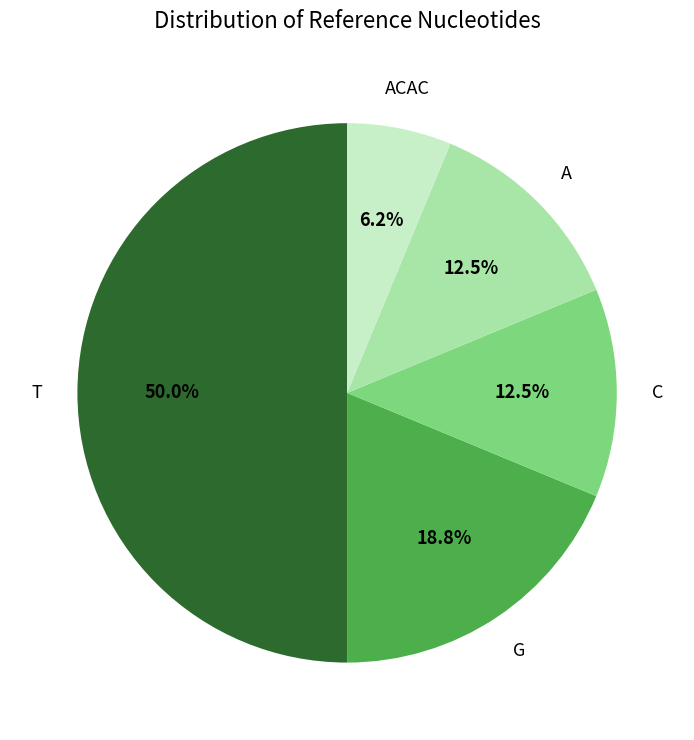

Combined, what portion of the pie is ACAC and T?

56.2%